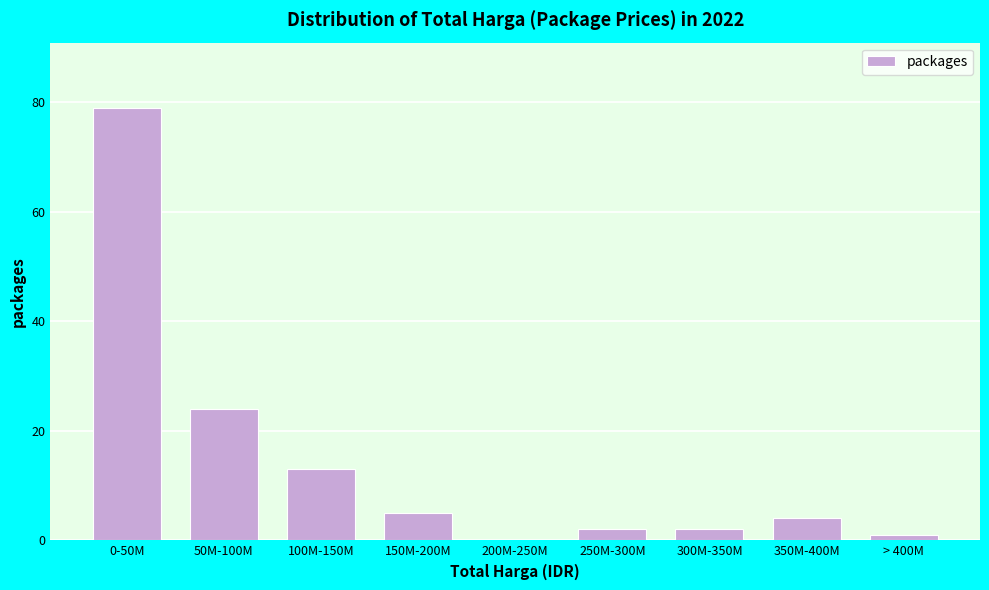

Reading left to right, what are all the values shown in this chart?

0-50M=79	50M-100M=24	100M-150M=13	150M-200M=5	200M-250M=0	250M-300M=2	300M-350M=2	350M-400M=4	> 400M=1